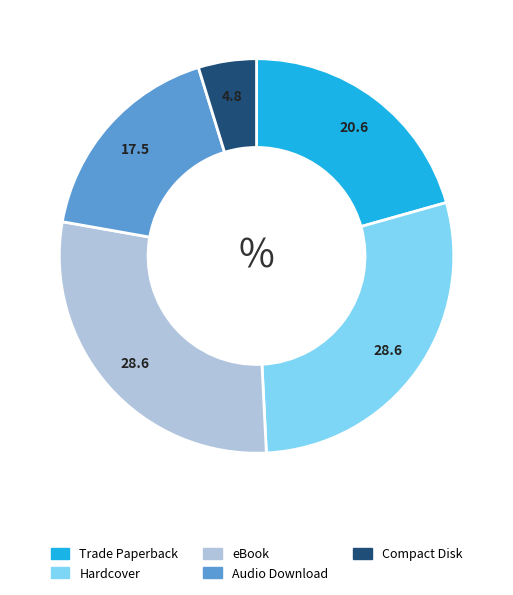

Does any single category account for the majority?

No